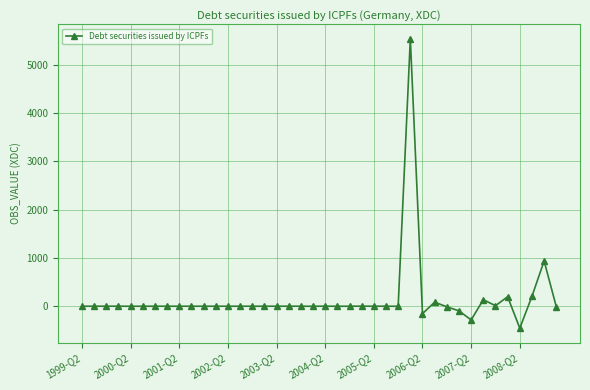

True or false: there are more than 2 points higher than both neighbors.

True